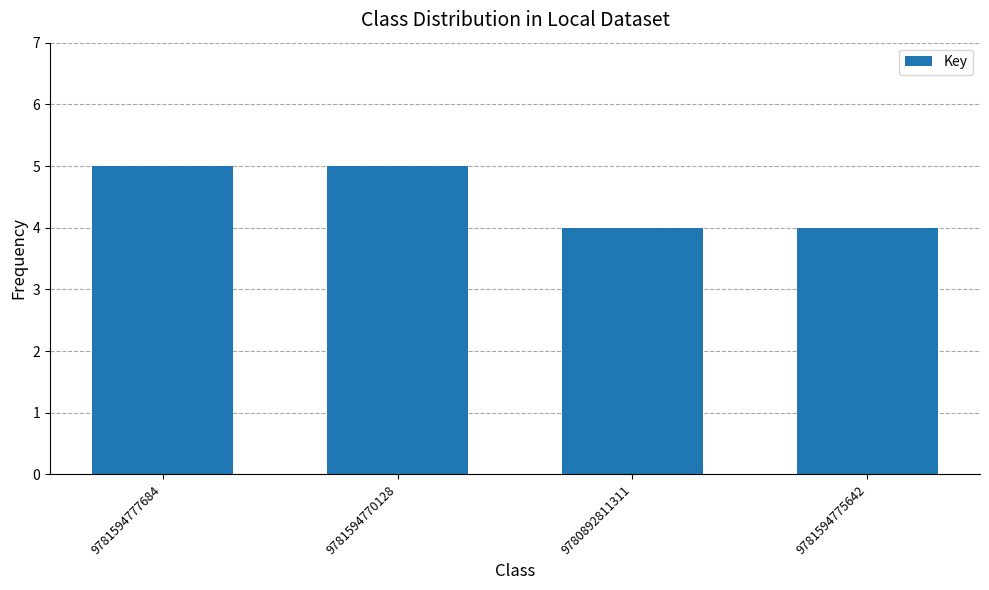

What is the greatest value displayed?

5